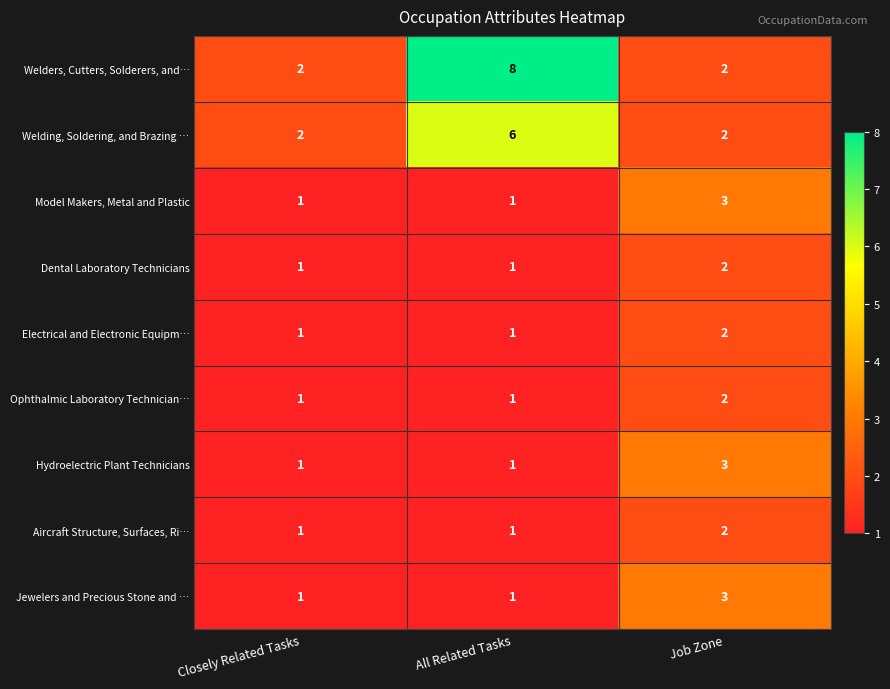

Which series changed the most between Closely Related Tasks and All Related Tasks?

Welders, Cutters, Solderers, and…